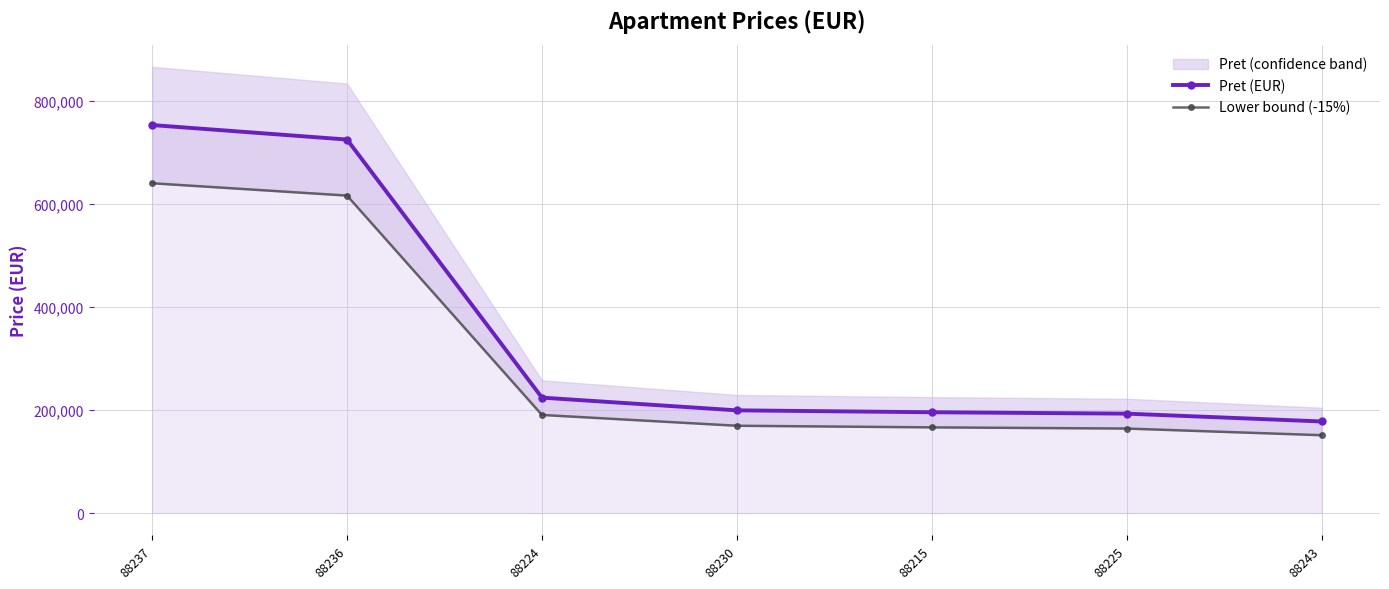

True or false: Lower bound (-15%) and Pret (EUR) intersect in this chart.

False